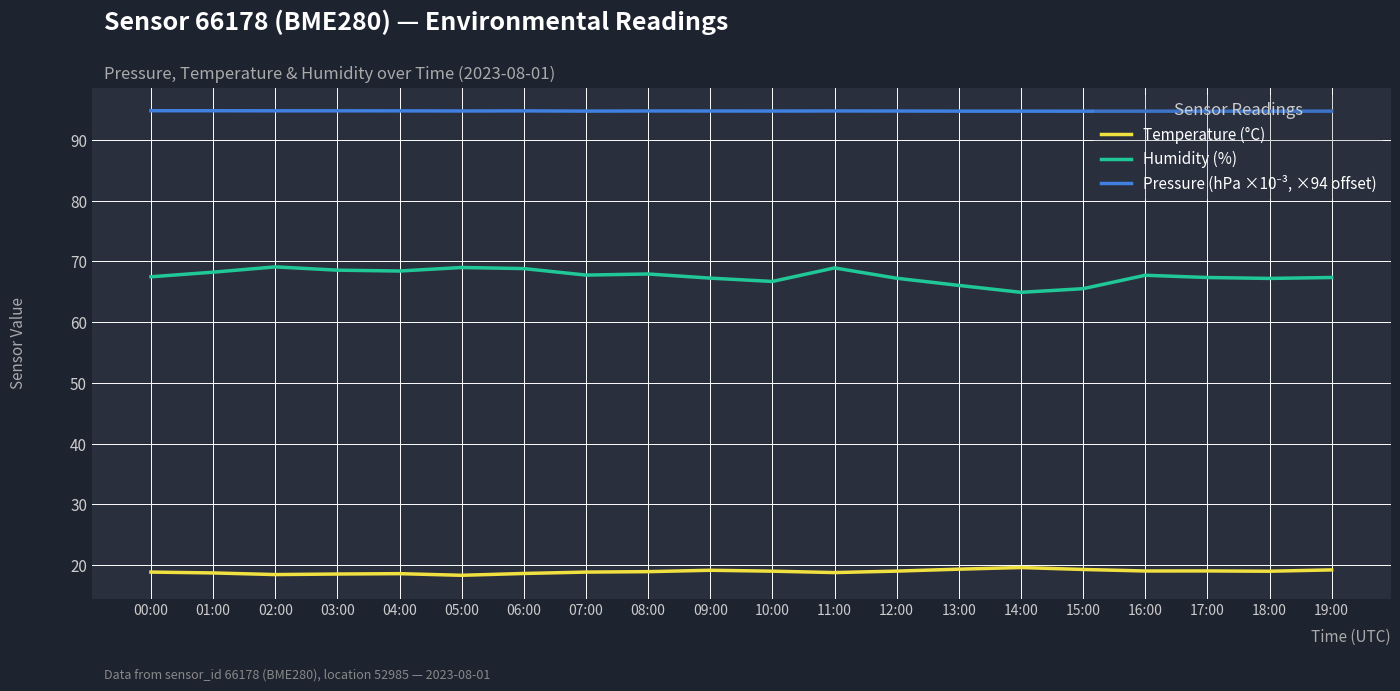

What is the spread (max minus min) of values at 19:00?

75.5